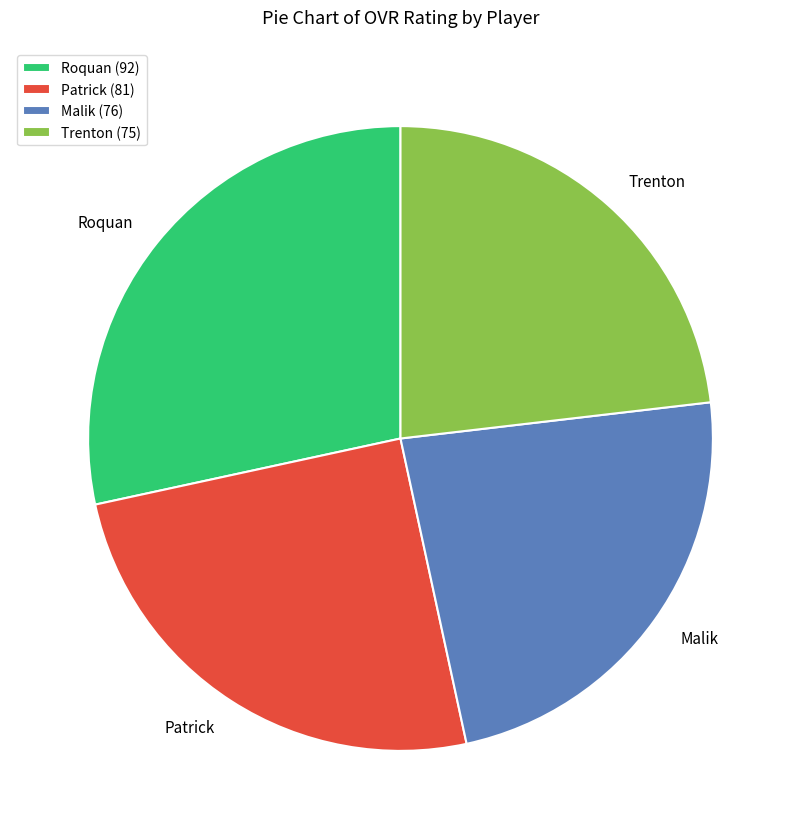

Is the sum of Roquan and Trenton greater than half?

Yes